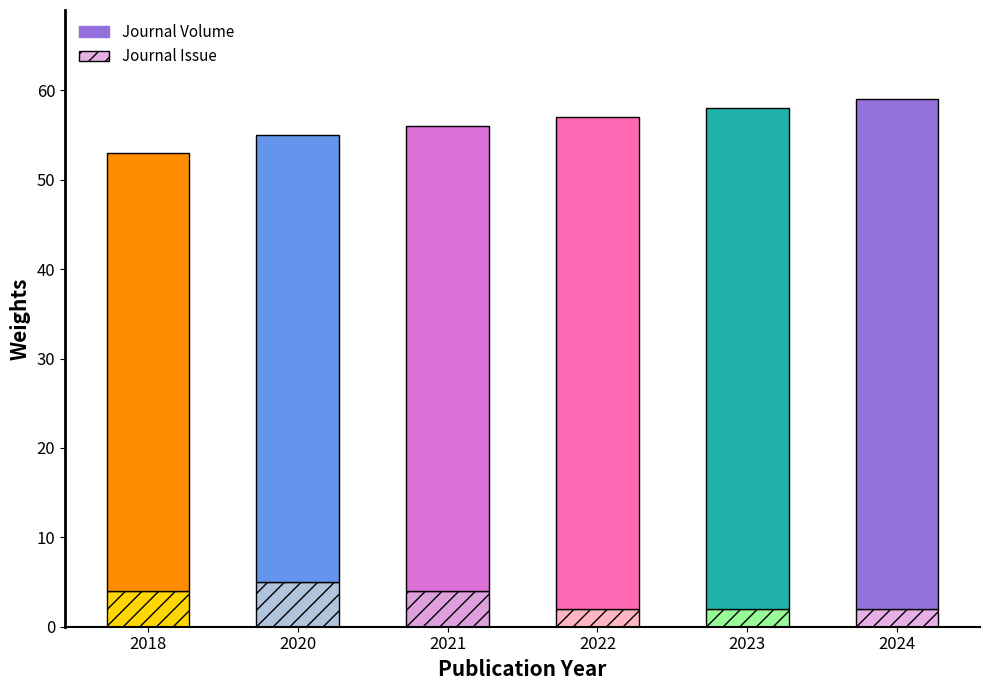

What is the maximum value for Journal Issue?

5